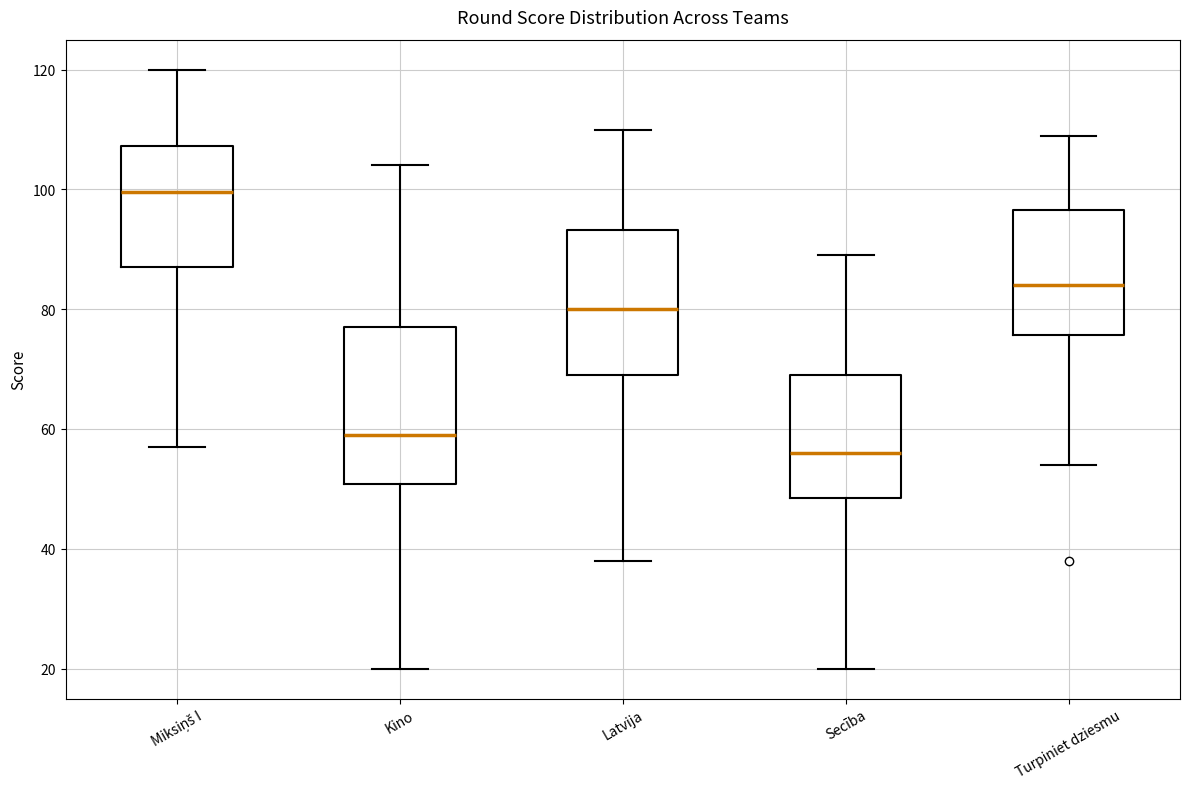

Where is the upper edge of the box for Turpiniet dziesmu on the y-axis? The values are not printed on the chart, so give them approximately, as read against the axis.

96